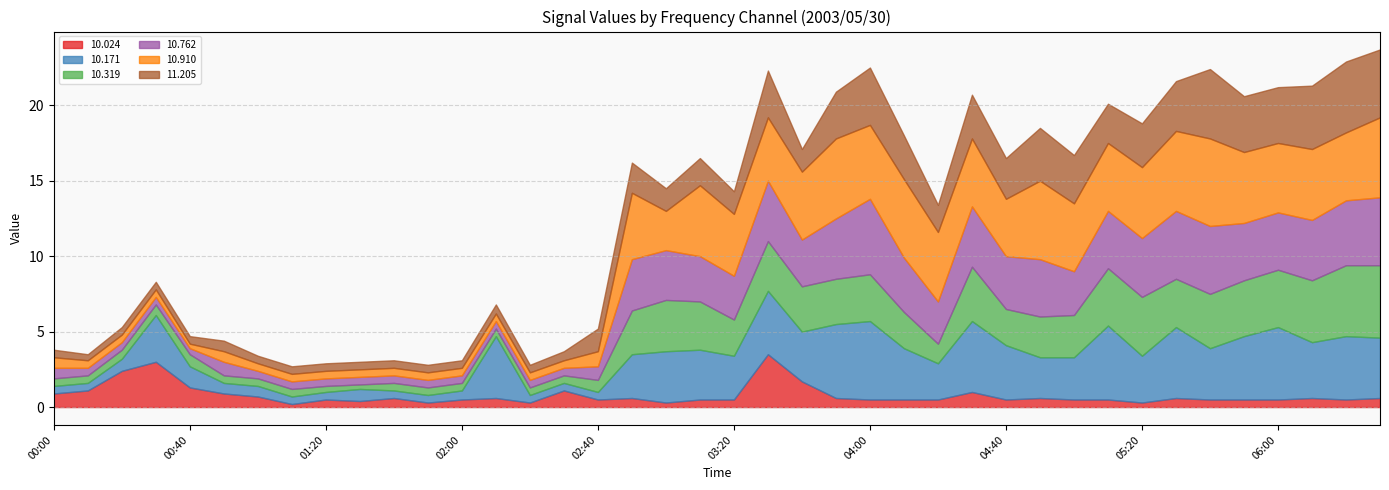

Reading right to left, extract all data points from this chart.

 10.024: 06:30=0.6	06:20=0.5	06:10=0.6	06:00=0.5	05:50=0.5	05:40=0.5	05:30=0.6	05:20=0.3	05:10=0.5	05:00=0.5	04:50=0.6	04:40=0.5	04:30=1.0	04:20=0.5	04:10=0.5	04:00=0.5	03:50=0.6	03:40=1.7	03:30=3.5	03:20=0.5	03:10=0.5	03:00=0.3	02:50=0.6	02:40=0.5	02:30=1.1	02:20=0.3	02:10=0.6	02:00=0.5	01:50=0.3	01:40=0.6	01:30=0.4	01:20=0.5	01:10=0.2	01:00=0.7	00:50=0.9	00:40=1.3	00:30=3.0	00:20=2.4	00:10=1.1	00:00=0.9
 10.171: 06:30=4.0	06:20=4.2	06:10=3.7	06:00=4.8	05:50=4.2	05:40=3.4	05:30=4.7	05:20=3.1	05:10=4.9	05:00=2.8	04:50=2.7	04:40=3.6	04:30=4.7	04:20=2.4	04:10=3.4	04:00=5.2	03:50=4.9	03:40=3.3	03:30=4.2	03:20=2.9	03:10=3.3	03:00=3.4	02:50=2.9	02:40=0.5	02:30=0.5	02:20=0.5	02:10=4.1	02:00=0.6	01:50=0.5	01:40=0.5	01:30=0.8	01:20=0.5	01:10=0.5	01:00=0.7	00:50=0.7	00:40=1.4	00:30=3.1	00:20=0.8	00:10=0.5	00:00=0.5
 10.319: 06:30=4.8	06:20=4.7	06:10=4.1	06:00=3.8	05:50=3.7	05:40=3.6	05:30=3.2	05:20=3.9	05:10=3.8	05:00=2.8	04:50=2.7	04:40=2.4	04:30=3.6	04:20=1.3	04:10=2.4	04:00=3.1	03:50=3.0	03:40=3.0	03:30=3.3	03:20=2.4	03:10=3.2	03:00=3.4	02:50=2.9	02:40=0.8	02:30=0.5	02:20=0.5	02:10=0.5	02:00=0.5	01:50=0.5	01:40=0.5	01:30=0.3	01:20=0.4	01:10=0.5	01:00=0.5	00:50=0.5	00:40=0.8	00:30=0.7	00:20=0.6	00:10=0.5	00:00=0.5
 10.762: 06:30=4.5	06:20=4.3	06:10=4.0	06:00=3.8	05:50=3.8	05:40=4.5	05:30=4.5	05:20=3.9	05:10=3.8	05:00=2.9	04:50=3.8	04:40=3.5	04:30=4.0	04:20=2.8	04:10=3.6	04:00=5.0	03:50=4.0	03:40=3.1	03:30=4.0	03:20=2.9	03:10=3.0	03:00=3.3	02:50=3.4	02:40=0.9	02:30=0.5	02:20=0.5	02:10=0.5	02:00=0.5	01:50=0.5	01:40=0.5	01:30=0.5	01:20=0.5	01:10=0.5	01:00=0.5	00:50=0.9	00:40=0.4	00:30=0.5	00:20=0.5	00:10=0.5	00:00=0.7
 10.910: 06:30=5.3	06:20=4.5	06:10=4.7	06:00=4.6	05:50=4.7	05:40=5.8	05:30=5.3	05:20=4.7	05:10=4.5	05:00=4.5	04:50=5.2	04:40=3.8	04:30=4.5	04:20=4.6	04:10=5.2	04:00=4.9	03:50=5.3	03:40=4.5	03:30=4.2	03:20=4.1	03:10=4.7	03:00=2.6	02:50=4.4	02:40=1.0	02:30=0.5	02:20=0.5	02:10=0.5	02:00=0.5	01:50=0.5	01:40=0.5	01:30=0.5	01:20=0.5	01:10=0.5	01:00=0.5	00:50=0.7	00:40=0.3	00:30=0.5	00:20=0.5	00:10=0.5	00:00=0.7
 11.205: 06:30=4.5	06:20=4.7	06:10=4.2	06:00=3.7	05:50=3.7	05:40=4.6	05:30=3.3	05:20=2.9	05:10=2.6	05:00=3.2	04:50=3.5	04:40=2.7	04:30=2.9	04:20=1.8	04:10=2.9	04:00=3.8	03:50=3.1	03:40=1.5	03:30=3.1	03:20=1.5	03:10=1.8	03:00=1.5	02:50=2.0	02:40=1.5	02:30=0.6	02:20=0.5	02:10=0.6	02:00=0.5	01:50=0.5	01:40=0.5	01:30=0.5	01:20=0.5	01:10=0.5	01:00=0.5	00:50=0.7	00:40=0.5	00:30=0.5	00:20=0.5	00:10=0.4	00:00=0.5